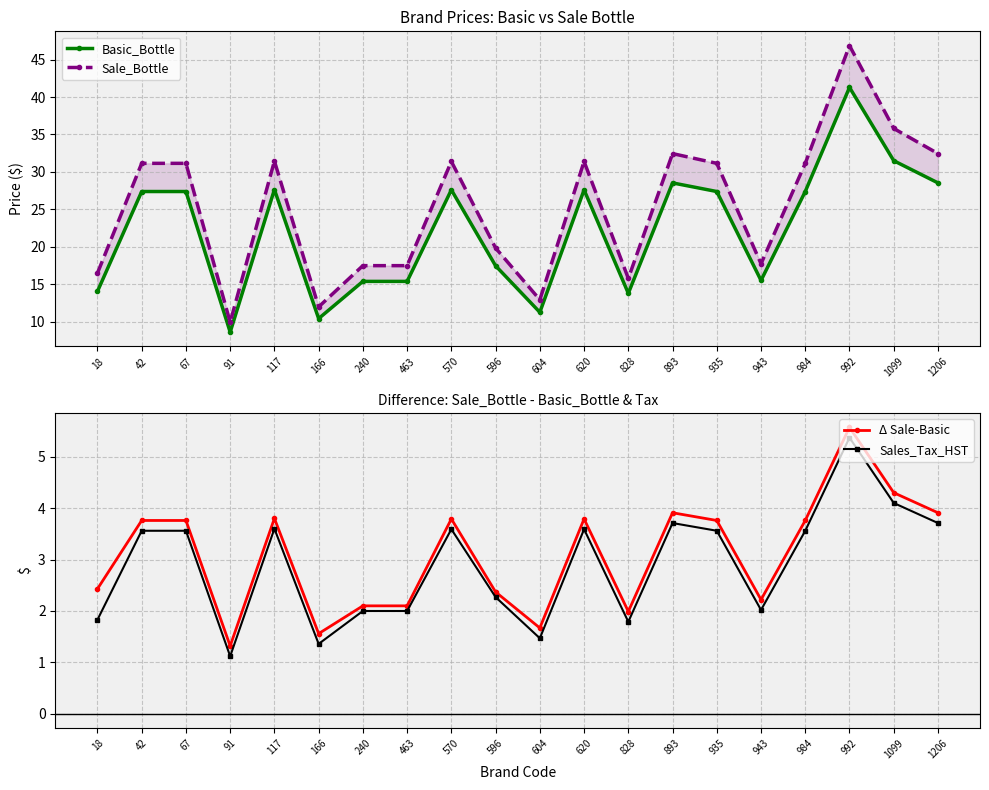

What is the value of the Sale_Bottle point at the 13th from the left?

15.8